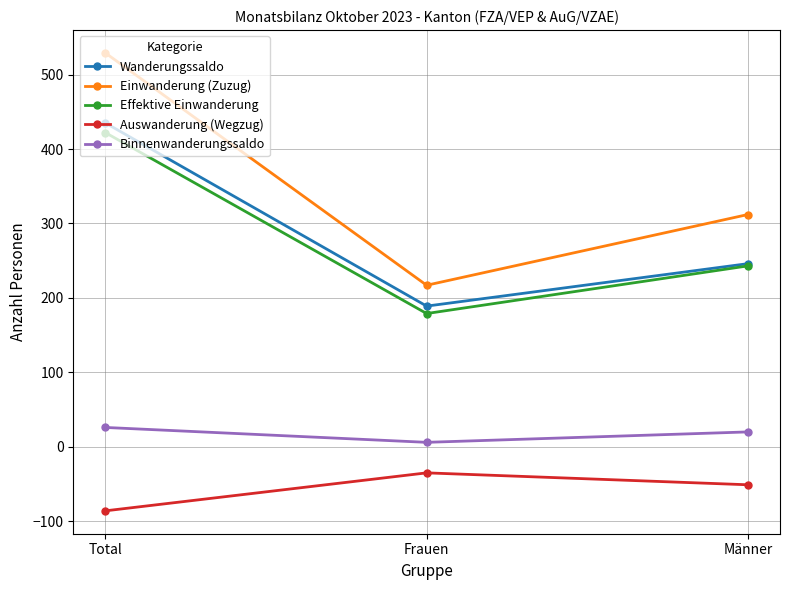

What is the sum of all Effektive Einwanderung values?

844